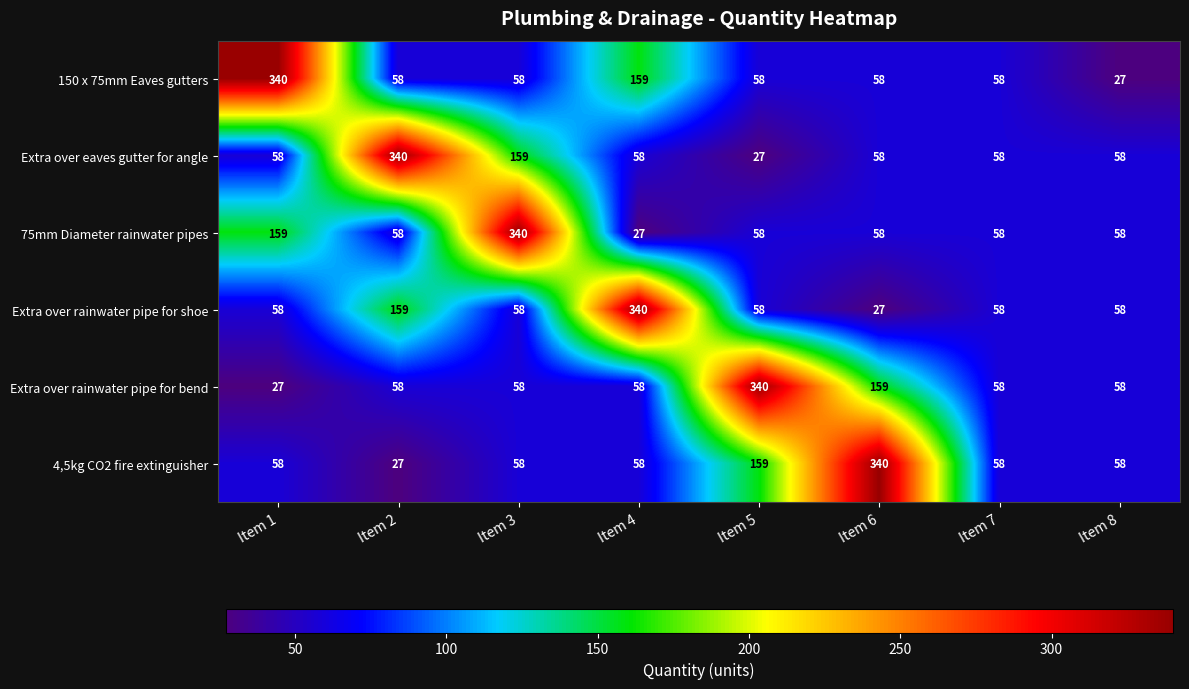

Between Item 2 and Item 5, which series saw the biggest shift?

Extra over eaves gutter for angle